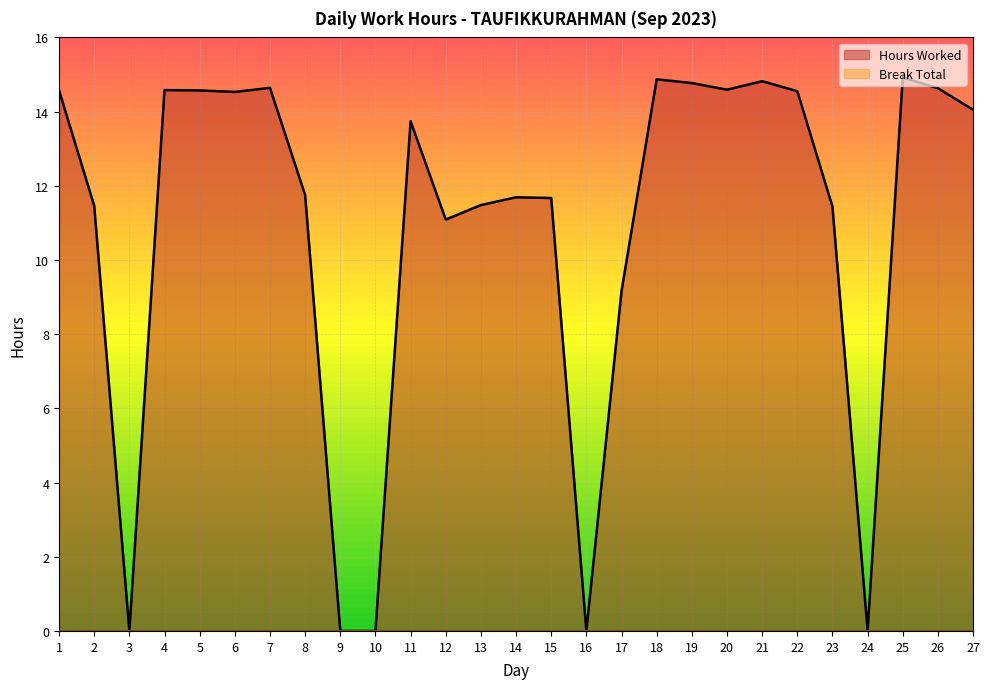

Which has a higher value, 23 or 8?

8